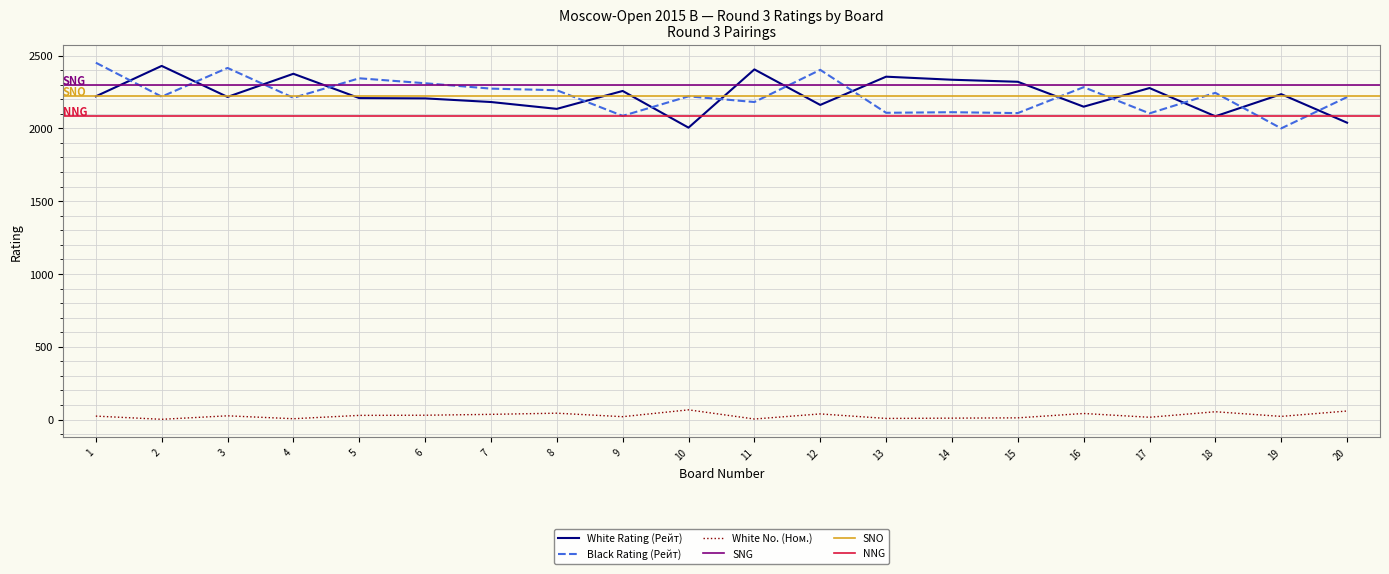

Where is the first local maximum for Black Rating (Рейт)?

3